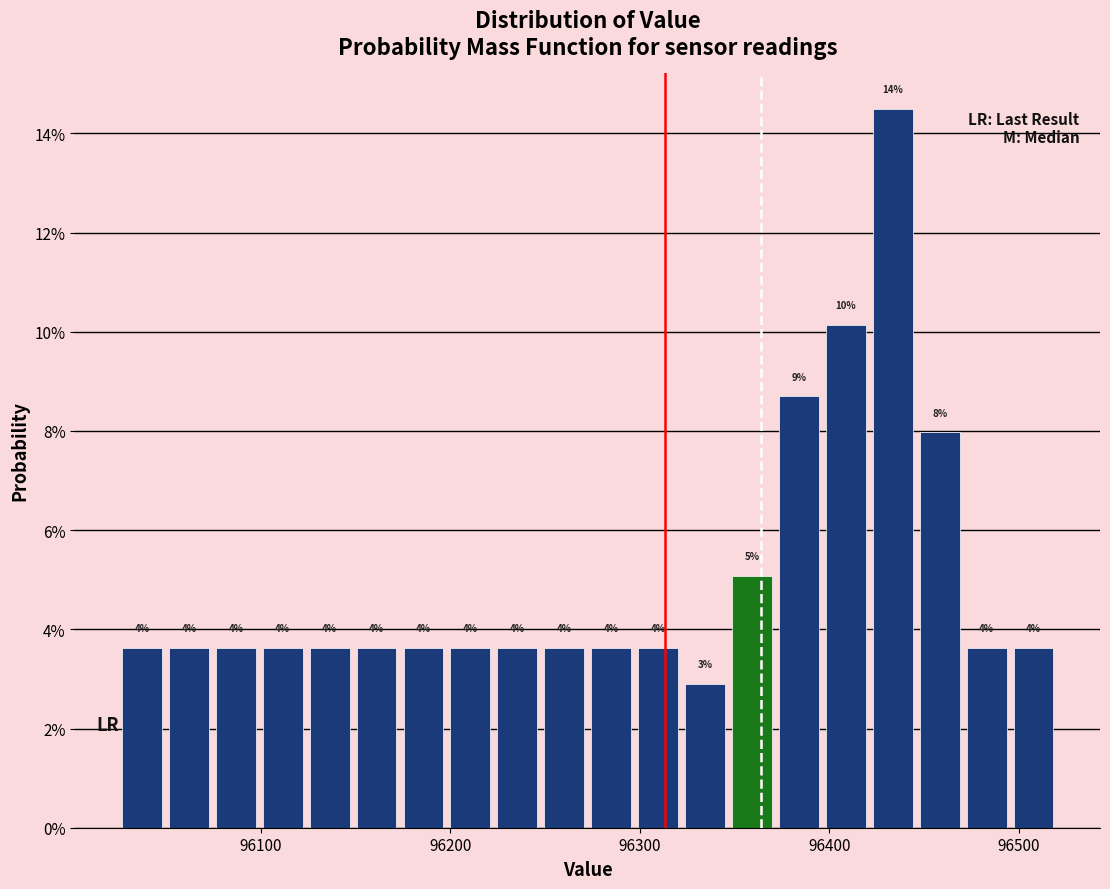

Around what value on the x-axis is the tallest bar? Give the approximate position of its centre, as read against the axis.

96430